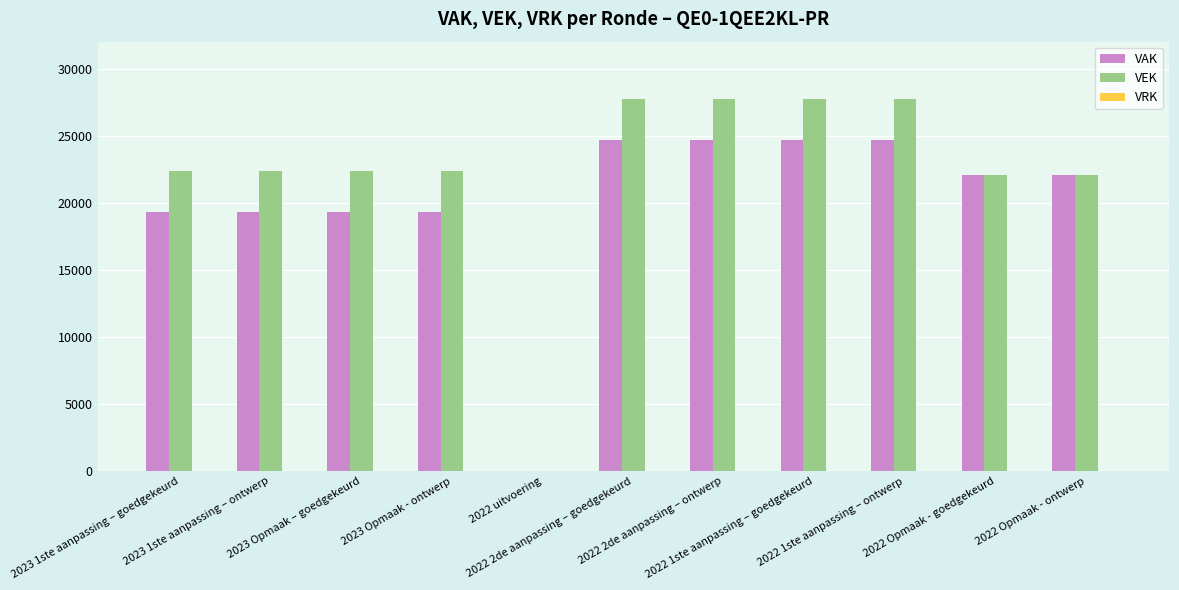

Which series has the largest total across all categories?

VEK